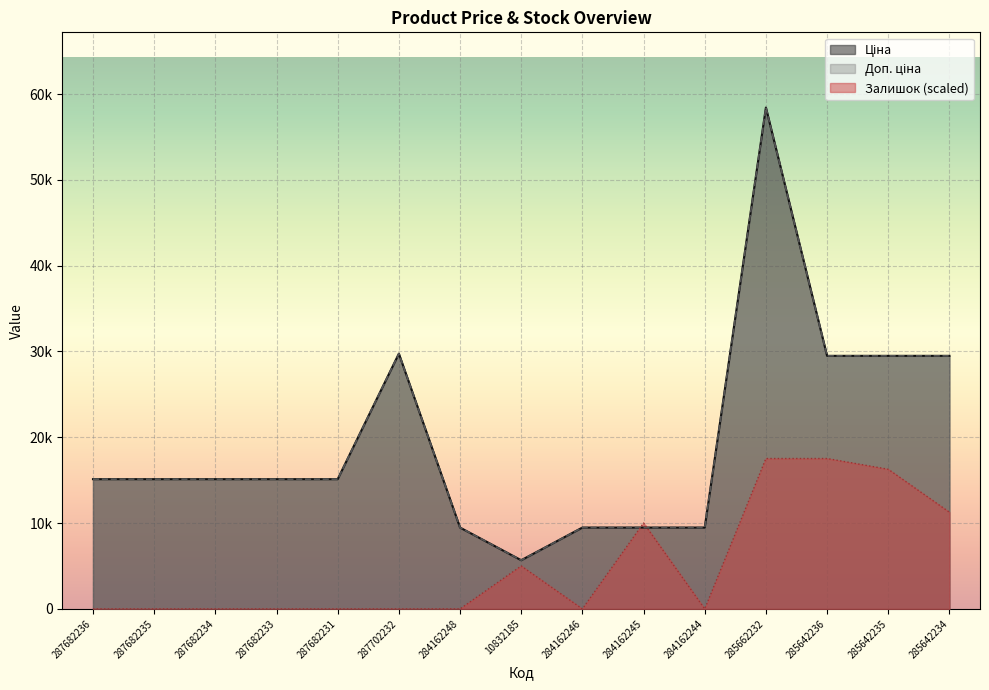

True or false: Доп. ціна has a value of 15120.0 at 287682235.

True